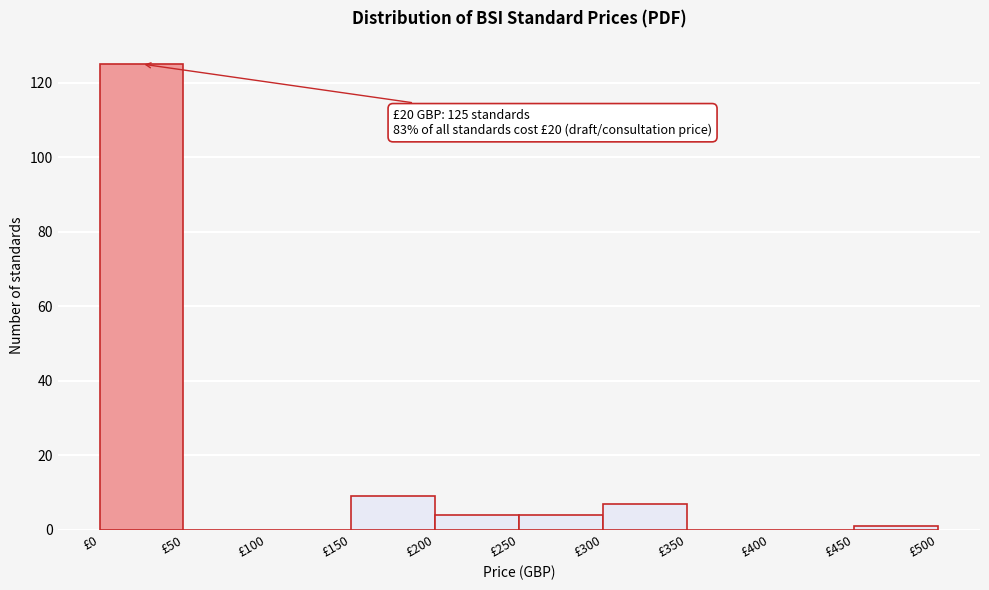

Which range on the x-axis has the tallest bar?

0 to 50